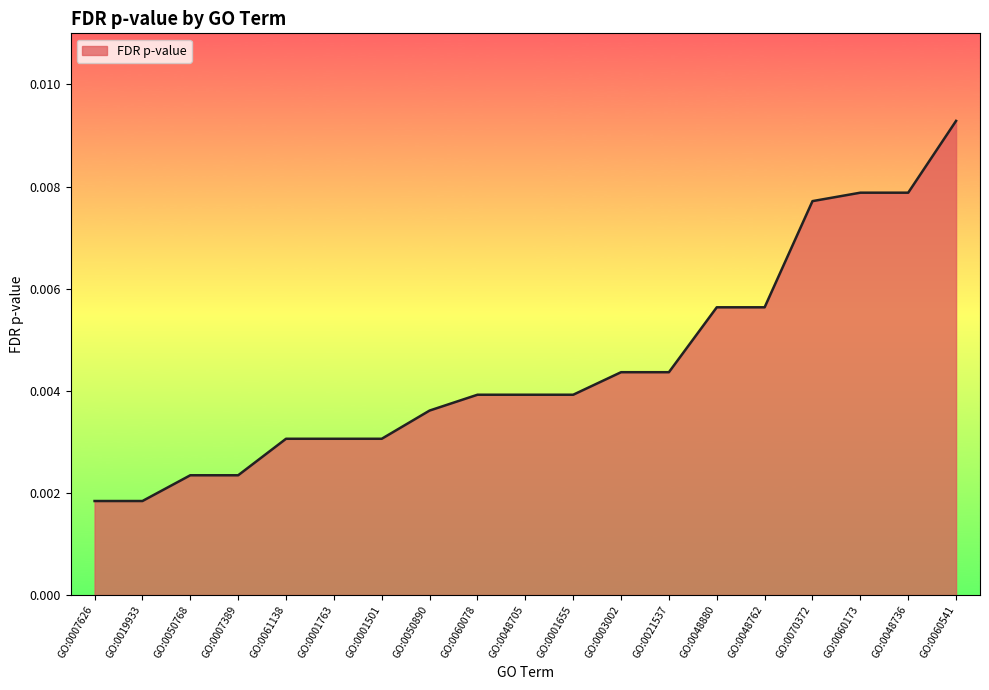

Which label corresponds to the largest value in the chart?

GO:0060541